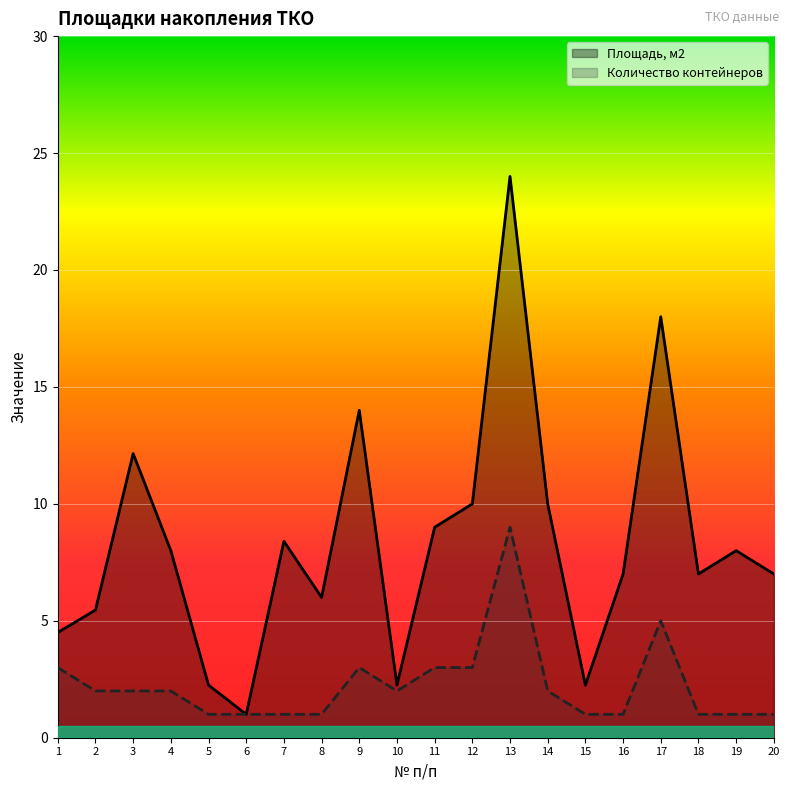

What is the sum of the Количество контейнеров values at 9 and 8?

4.0